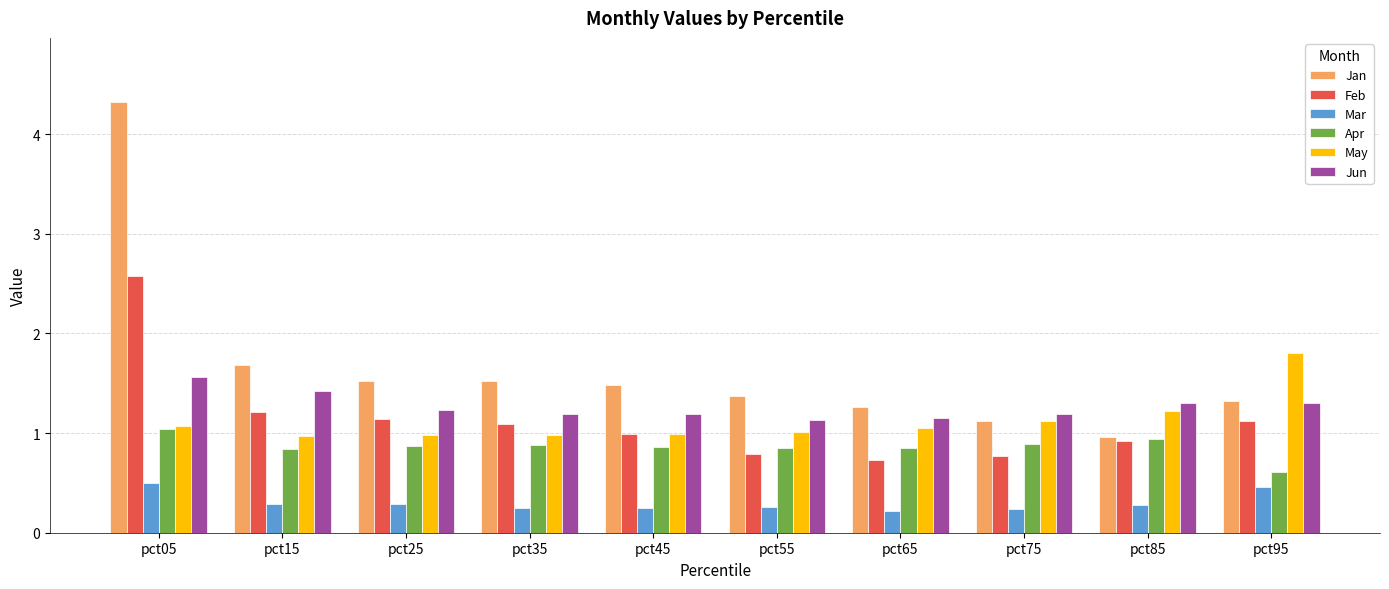

How many data points does each series have?

10